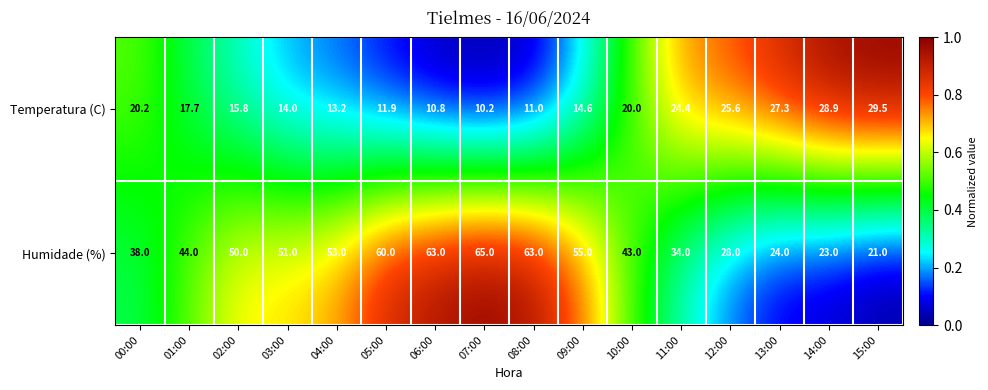

True or false: Temperatura (C) has a value of 39.9 at 13:00.

False